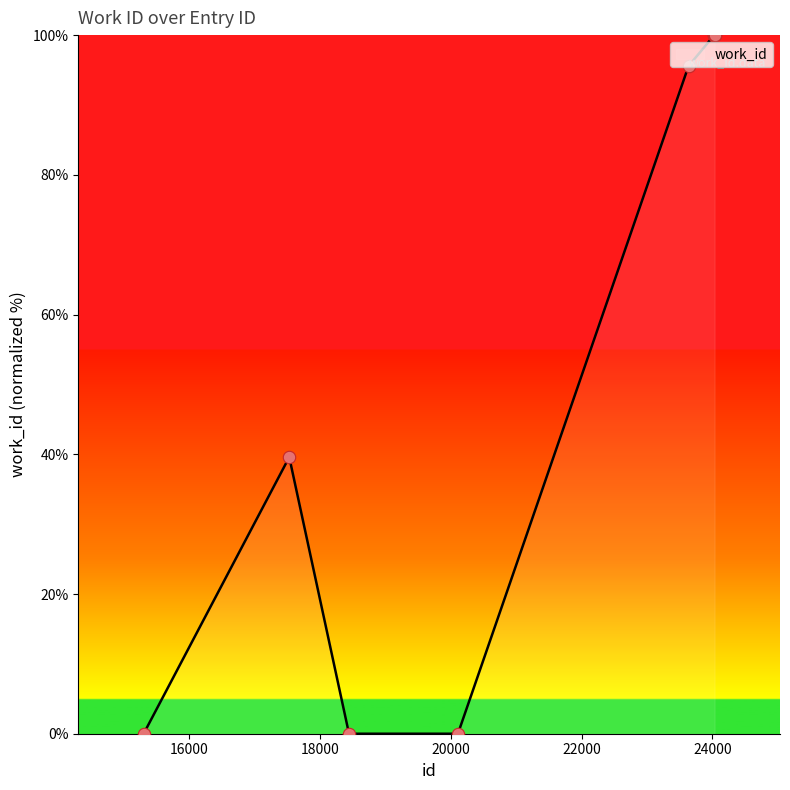

What is the maximum value shown in the chart?

100.0